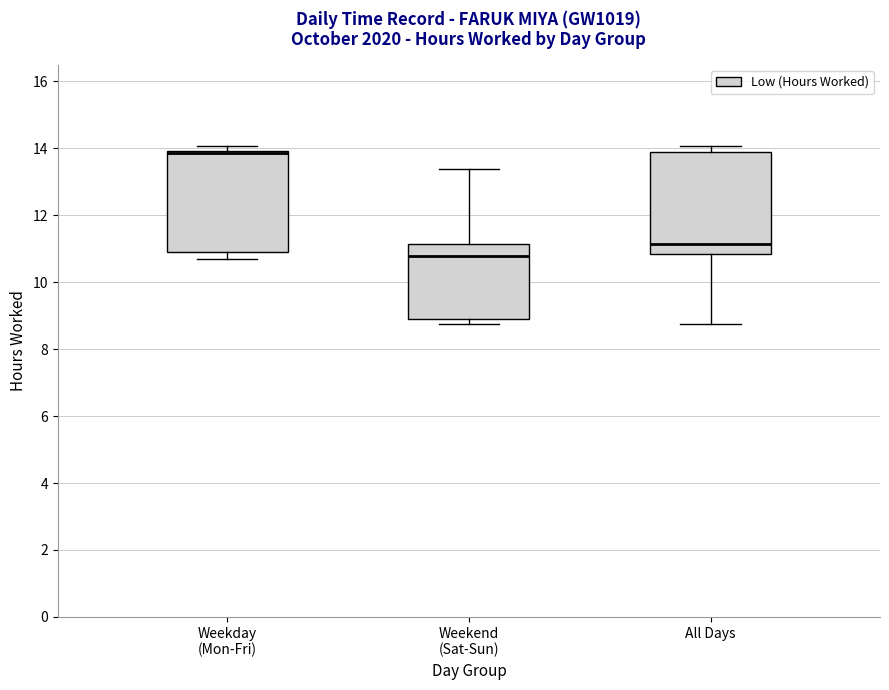

Reading left to right, read every box against the y-axis: the position of its median line, the range the box covers, and the ends of its whiskers. The values are not printed on the chart, so give them approximately, as read against the axis.

Weekday (Mon-Fri): median 13.8 (drawn on the box's upper edge), box 11.0 to 14.0, whiskers 10.6 to 14.0 (just above the box's upper edge)
Weekend (Sat-Sun): median 10.8, box 9.0 to 11.2, whiskers 8.8 to 13.4
All Days: median 11.2, box 10.8 to 14.0, whiskers 8.8 to 14.0 (just above the box's upper edge)